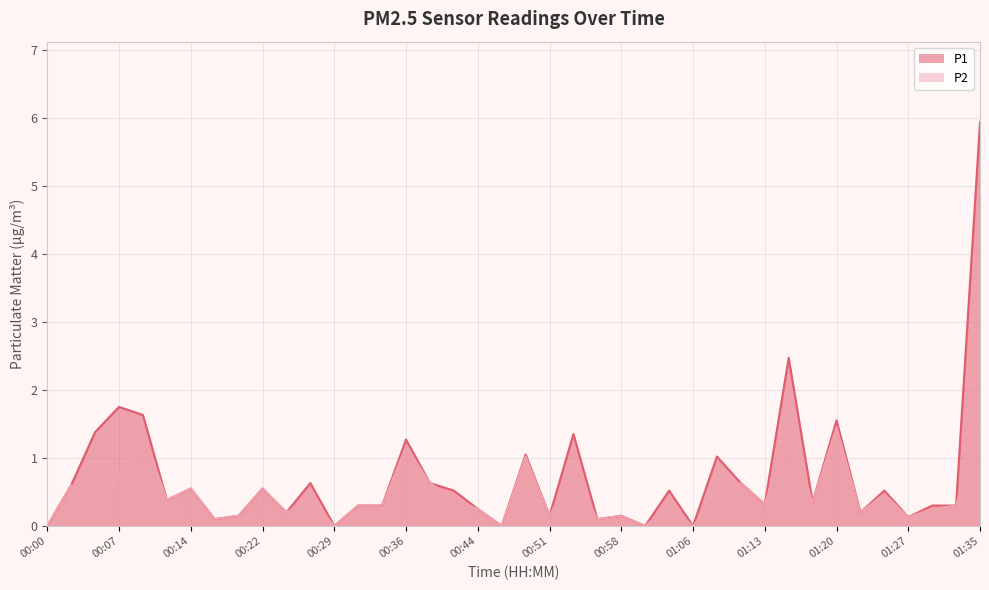

Where is P2 nearest to the value 0?

00:00